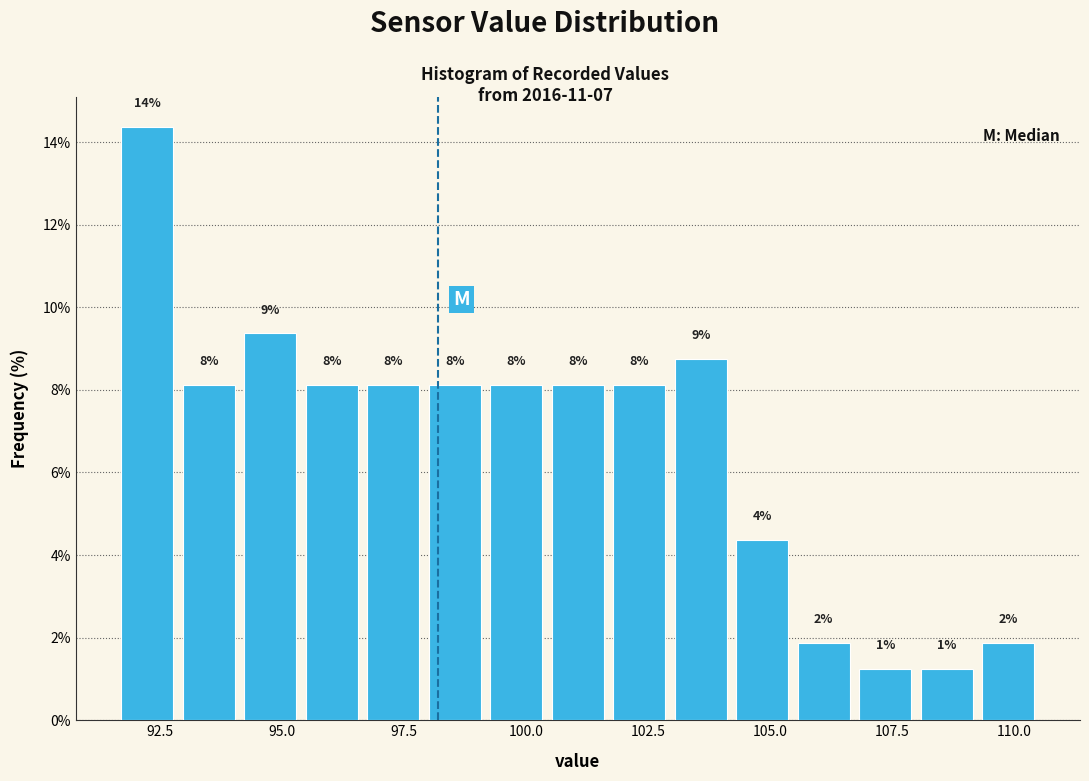

Read against the x-axis, roughly where is the centre of the tallest bar?

92.0